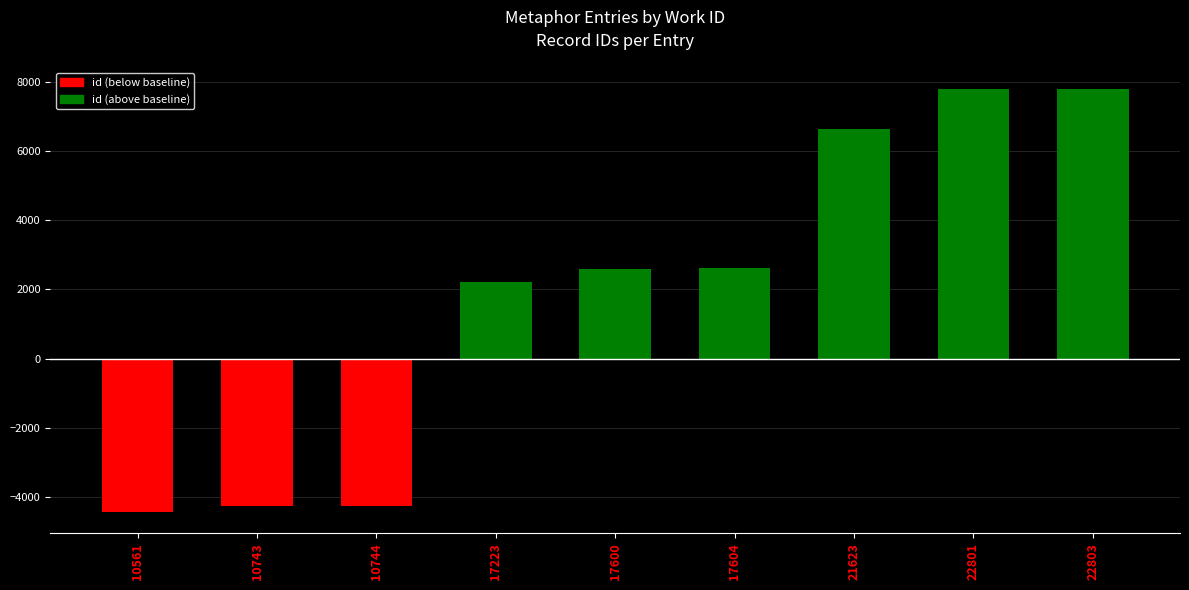

How many values are below 2600?

4